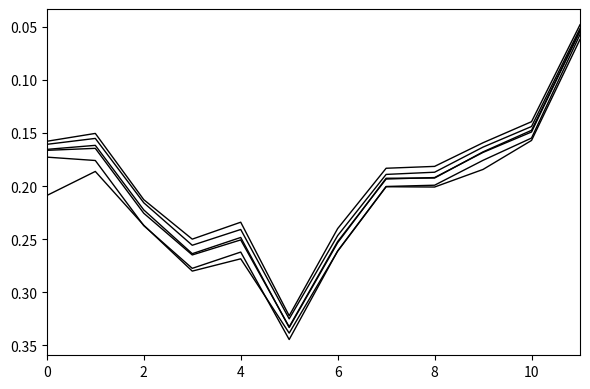

Is this an area chart (filled region under the line)?

No